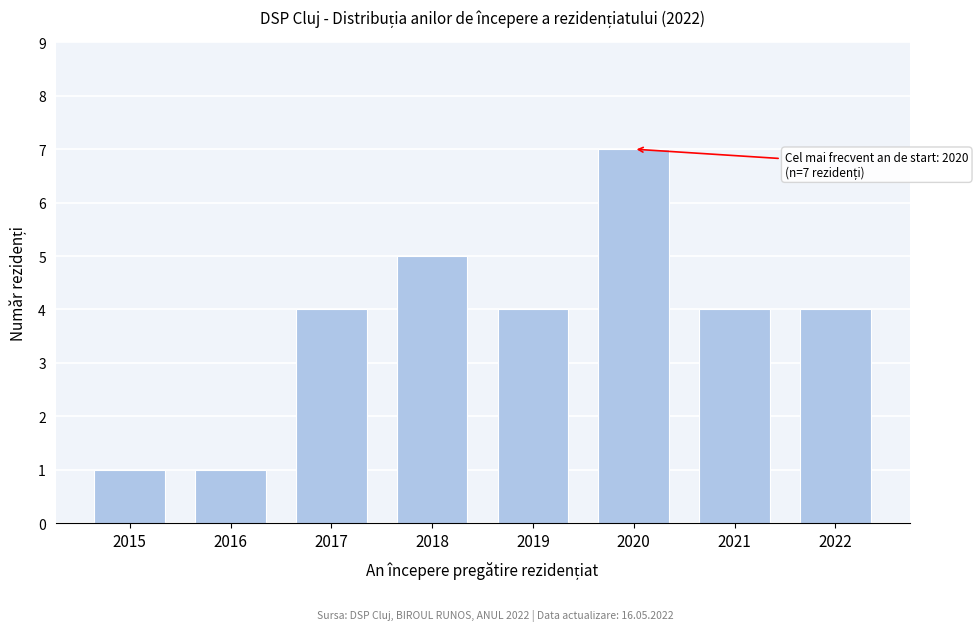

Reading left to right, extract all data points from this chart.

1	1	4	5	4	7	4	4